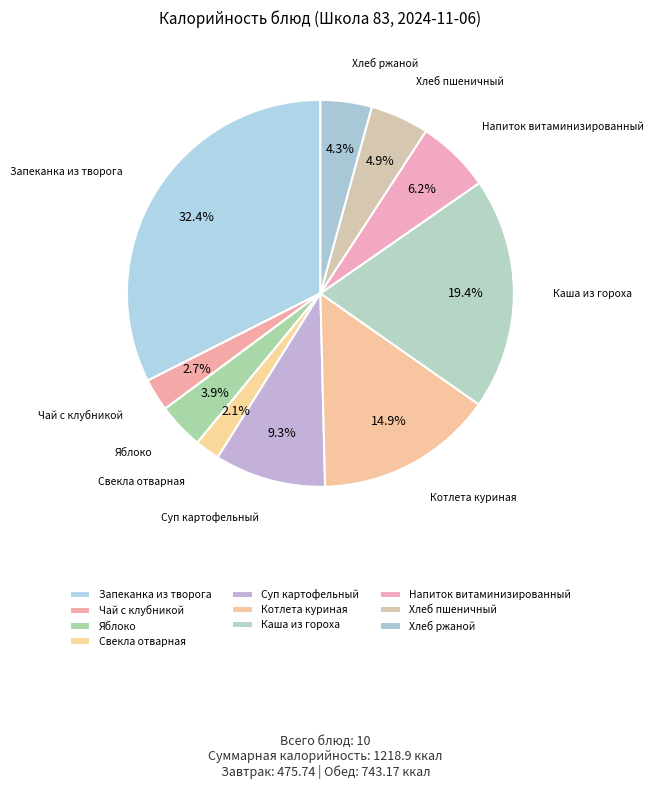

Which slice is the largest?

Запеканка из творога